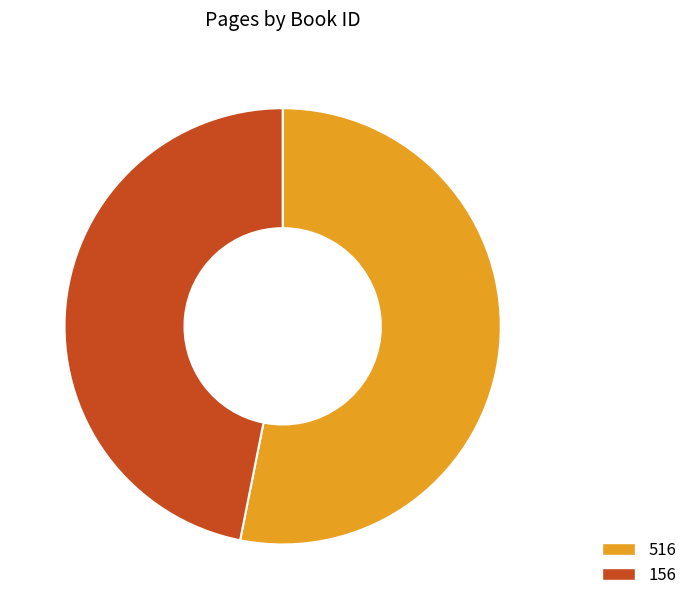

Which category has the smallest portion of the pie?

156